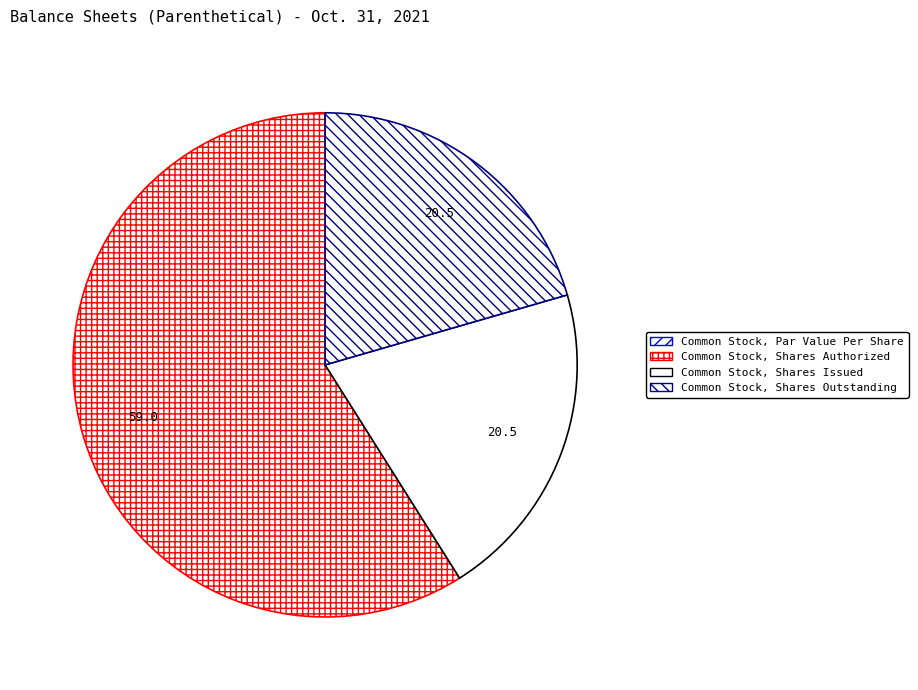

The Common Stock, Shares Outstanding slice represents 21% of the pie. True or false?

True